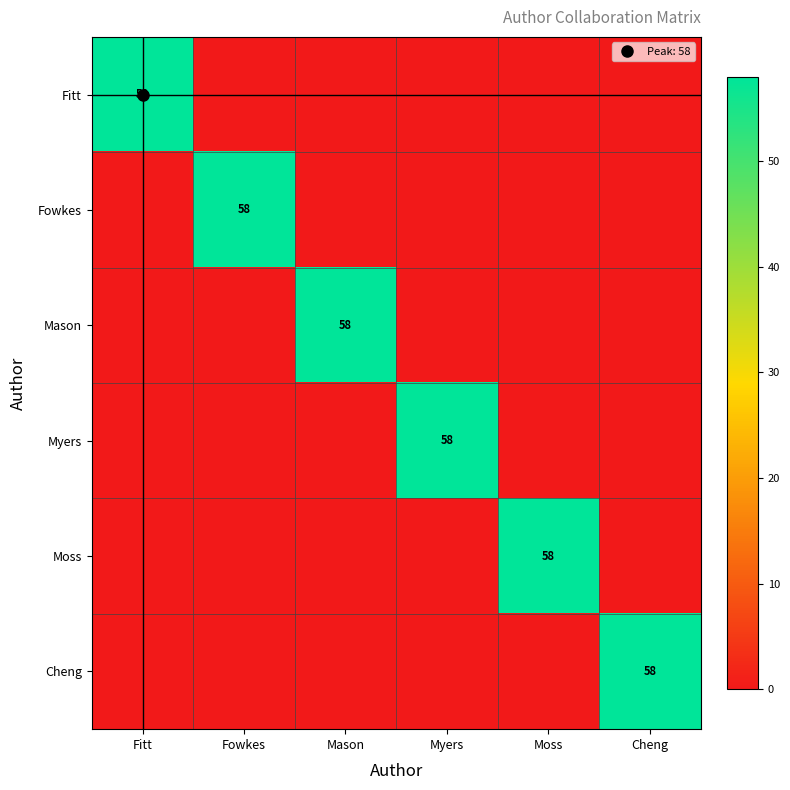

The Fitt series shows 32 at Fowkes. True or false?

False